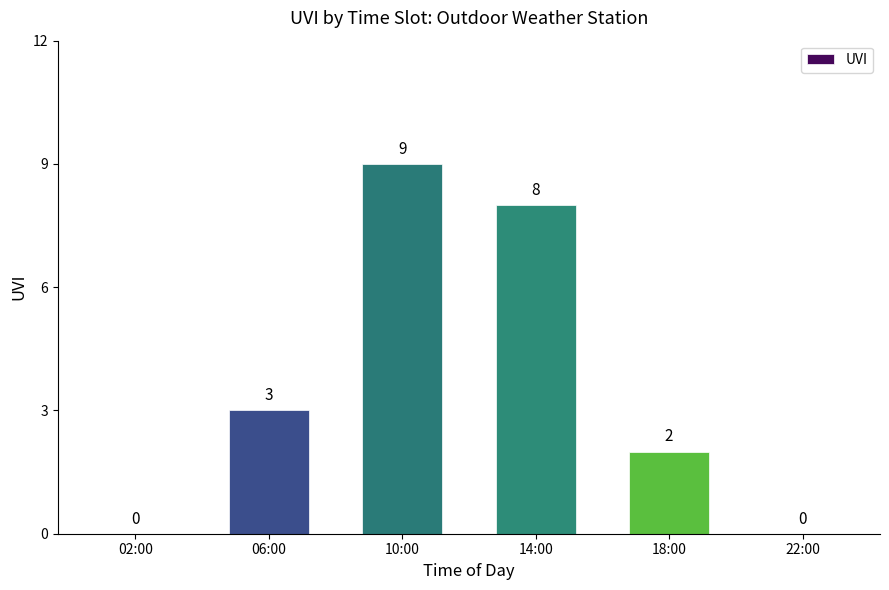

Read the value at 06:00.

3